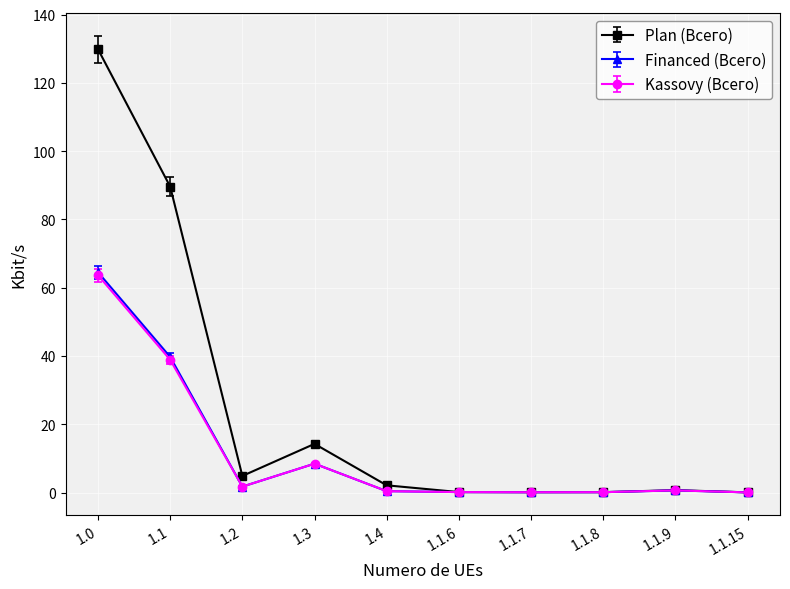

Where is Plan (Всего) nearest to the value 64?

1.1